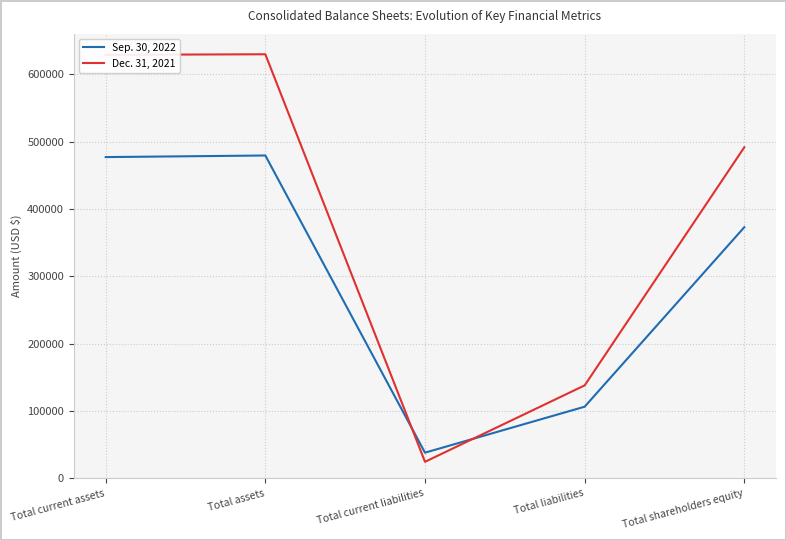

What is the sum of all Dec. 31, 2021 values?

1912682